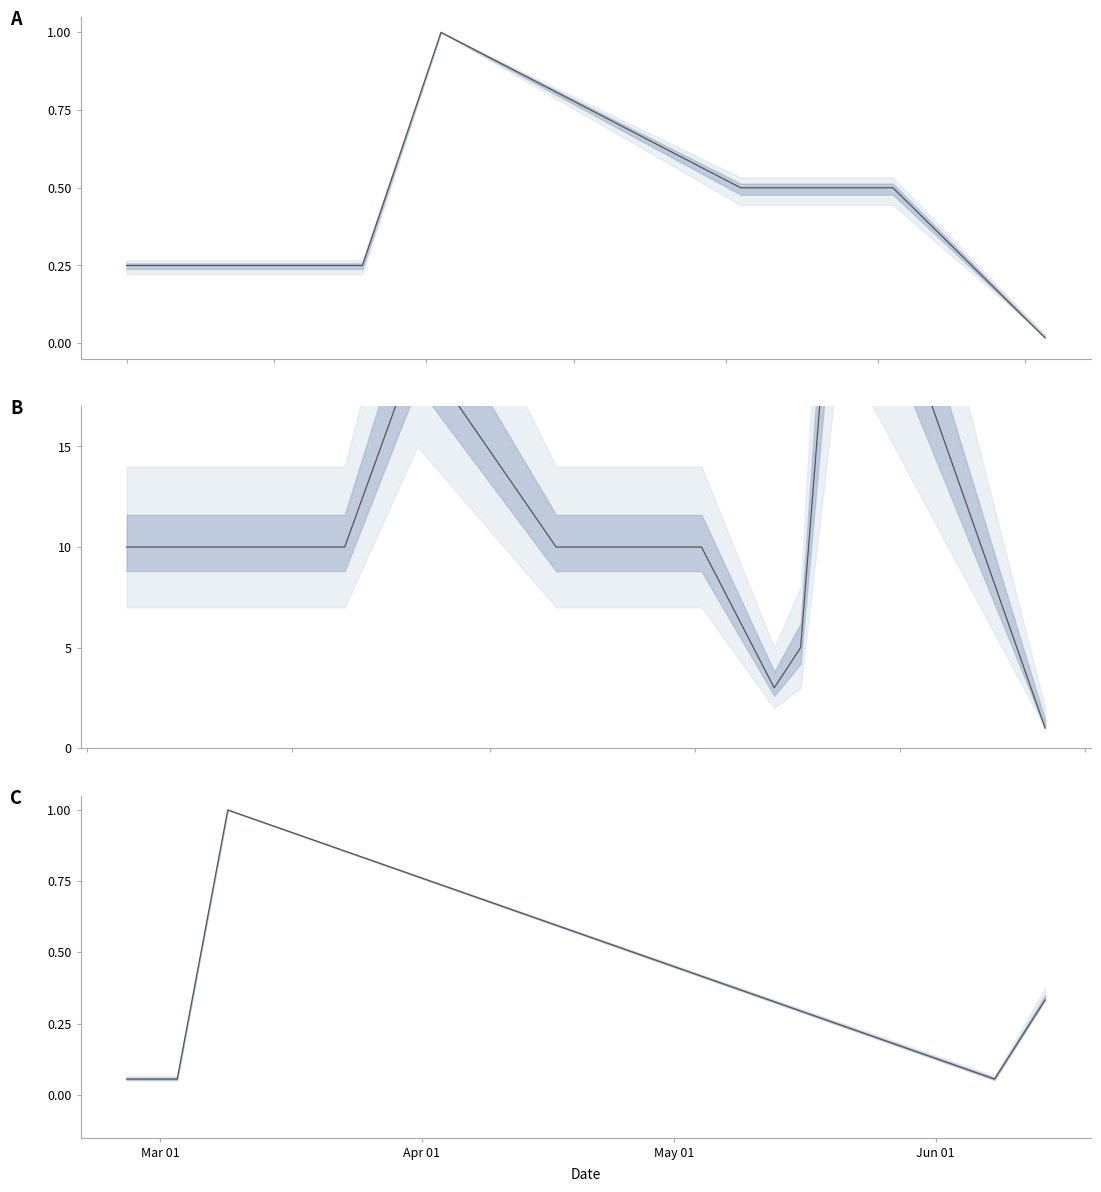

What is the difference between the maximum and second lowest values?

0.9